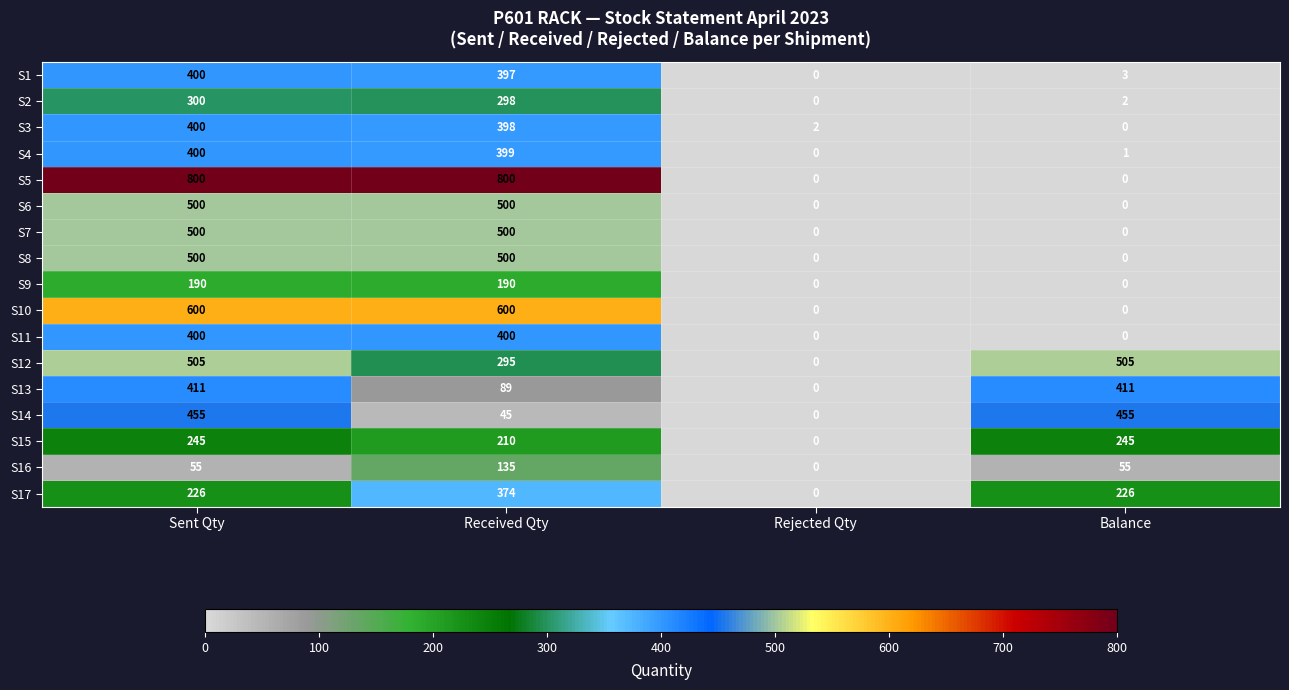

What is the difference between the second highest and minimum values in the S1 series?

397